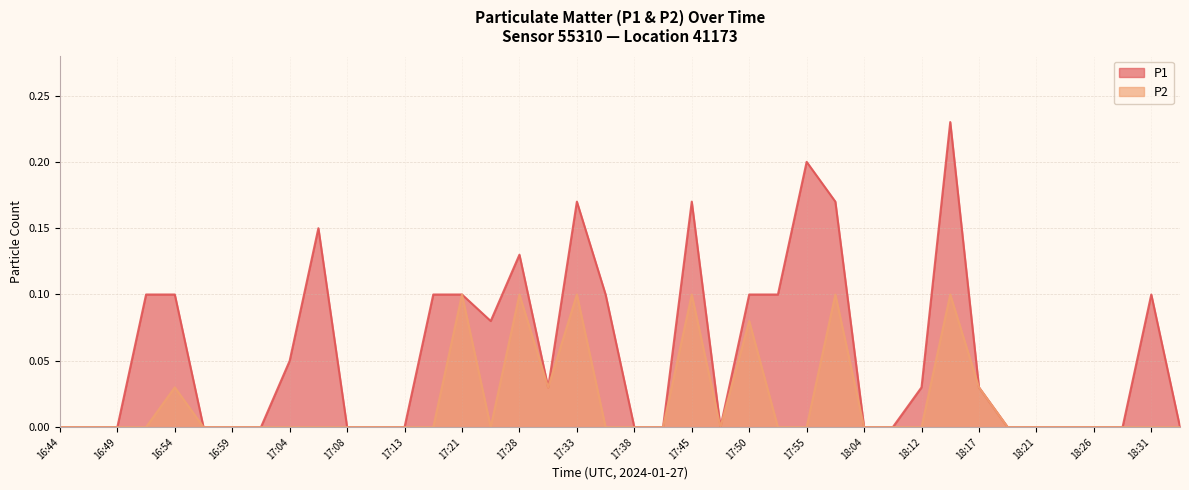

Rank the series by their average value, from lowest to highest.

P2, P1